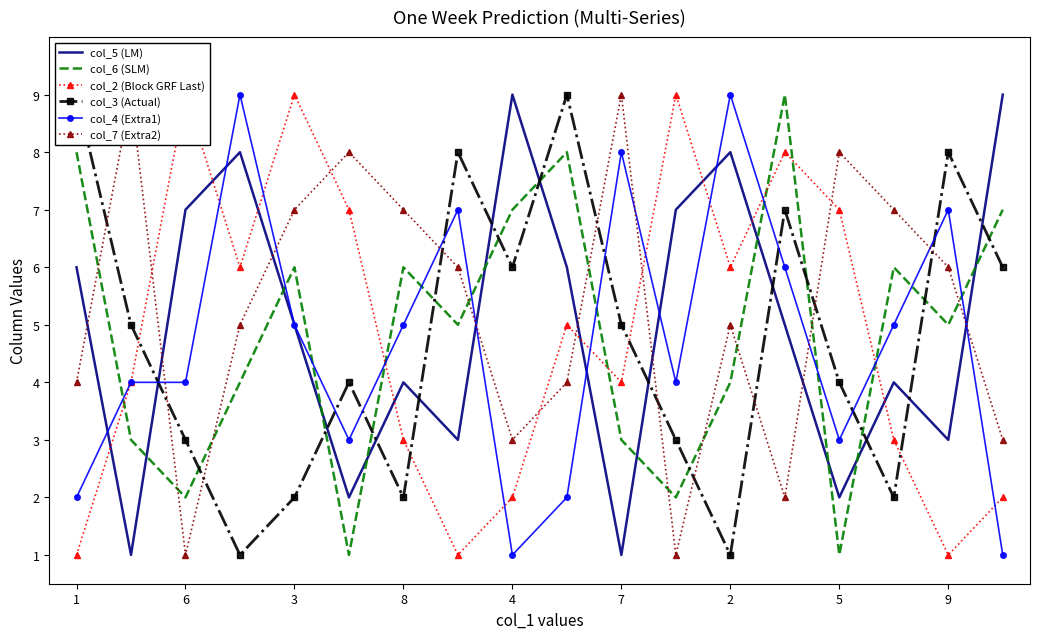

True or false: col_5 (LM) has a value of 13 at 2.

False